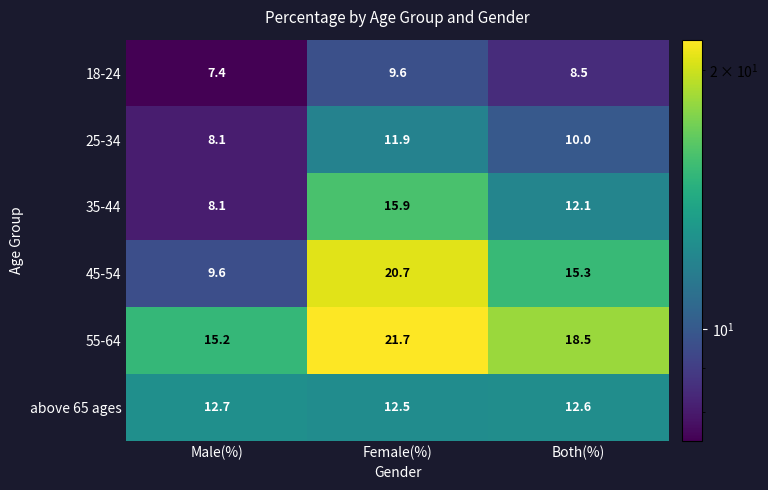

At how many categories does at least one series exceed 8?

3